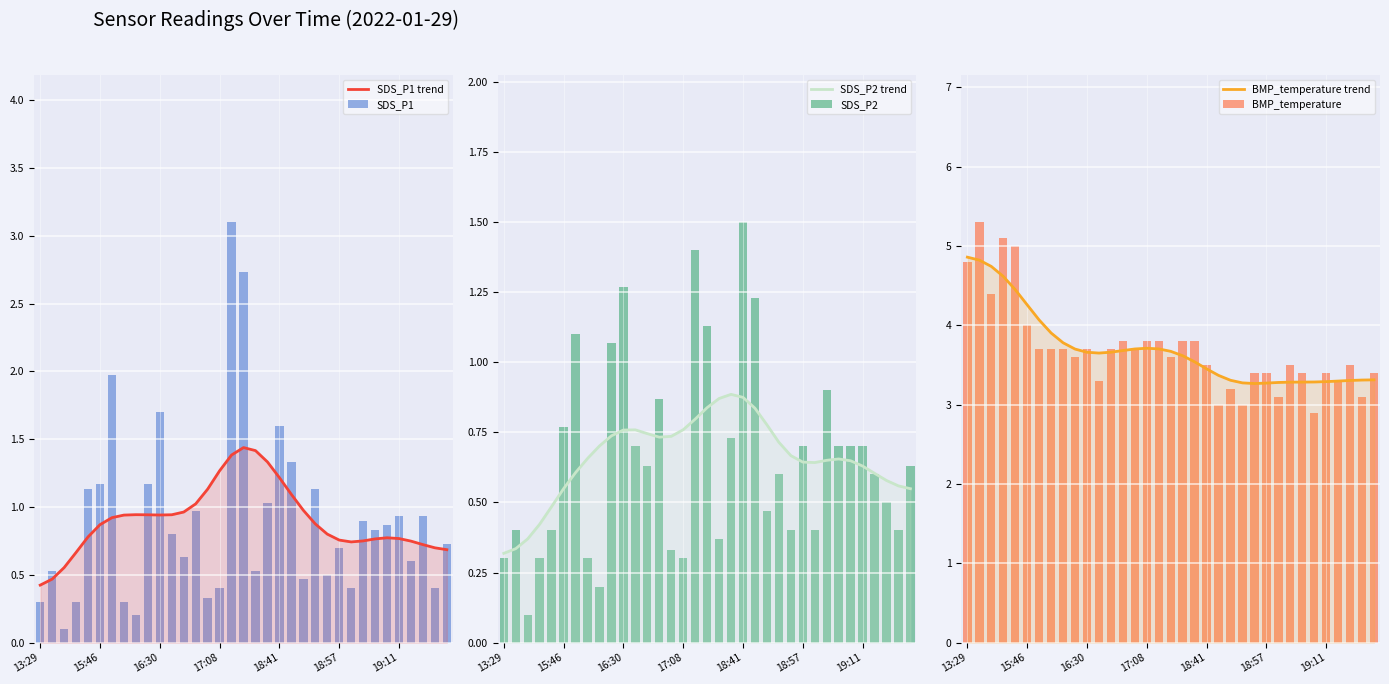

True or false: SDS_P1 has a value of 3.1 at 19:11.

False